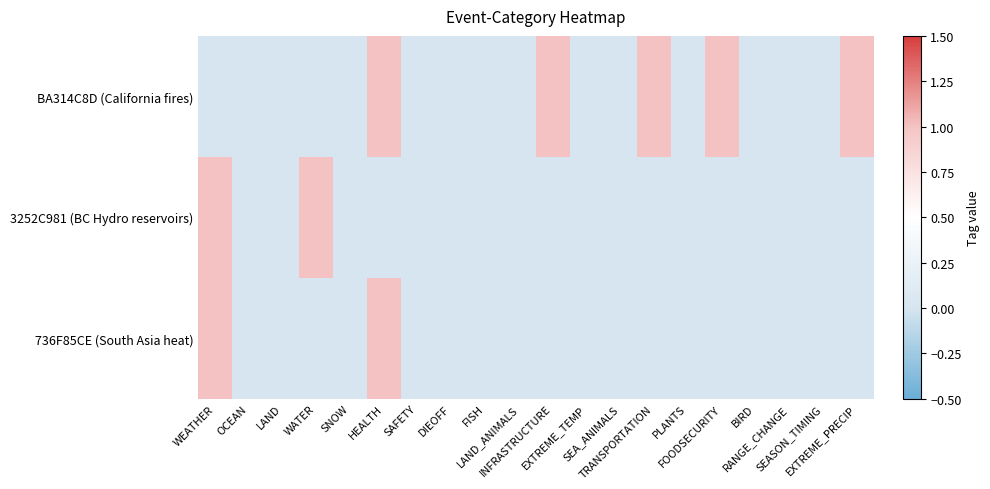

Reading left to right, transcribe all the data shown in this chart.

BA314C8D (California fires): WEATHER=0	OCEAN=0	LAND=0	WATER=0	SNOW=0	HEALTH=1	SAFETY=0	DIEOFF=0	FISH=0	LAND_ANIMALS=0	INFRASTRUCTURE=1	EXTREME_TEMP=0	SEA_ANIMALS=0	TRANSPORTATION=1	PLANTS=0	FOODSECURITY=1	BIRD=0	RANGE_CHANGE=0	SEASON_TIMING=0	EXTREME_PRECIP=1
3252C981 (BC Hydro reservoirs): WEATHER=1	OCEAN=0	LAND=0	WATER=1	SNOW=0	HEALTH=0	SAFETY=0	DIEOFF=0	FISH=0	LAND_ANIMALS=0	INFRASTRUCTURE=0	EXTREME_TEMP=0	SEA_ANIMALS=0	TRANSPORTATION=0	PLANTS=0	FOODSECURITY=0	BIRD=0	RANGE_CHANGE=0	SEASON_TIMING=0	EXTREME_PRECIP=0
736F85CE (South Asia heat): WEATHER=1	OCEAN=0	LAND=0	WATER=0	SNOW=0	HEALTH=1	SAFETY=0	DIEOFF=0	FISH=0	LAND_ANIMALS=0	INFRASTRUCTURE=0	EXTREME_TEMP=0	SEA_ANIMALS=0	TRANSPORTATION=0	PLANTS=0	FOODSECURITY=0	BIRD=0	RANGE_CHANGE=0	SEASON_TIMING=0	EXTREME_PRECIP=0